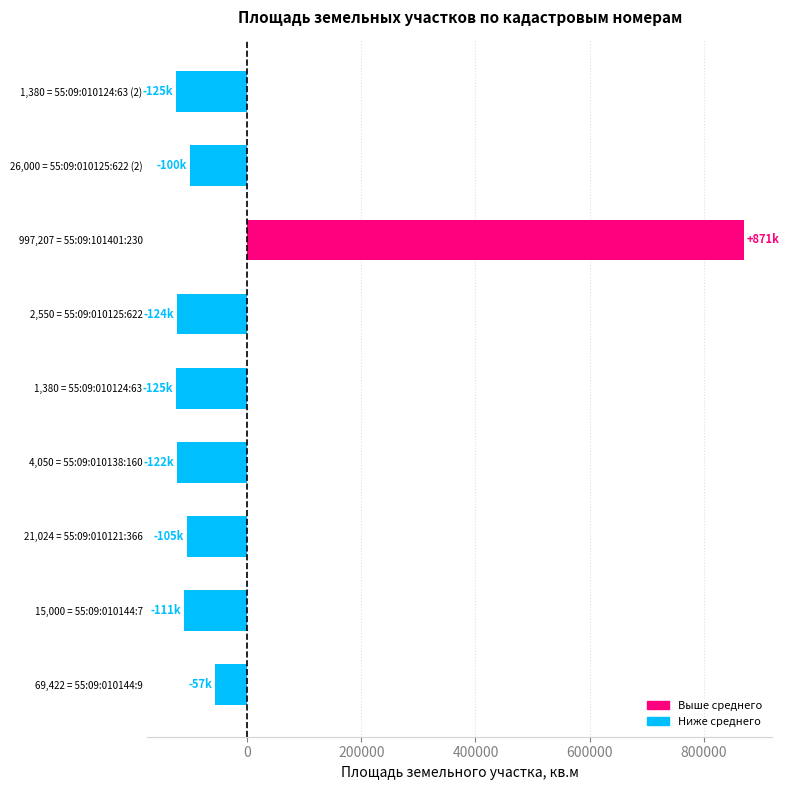

What value does the data have at 1,380 = 55:09:010124:63?

-125065.9